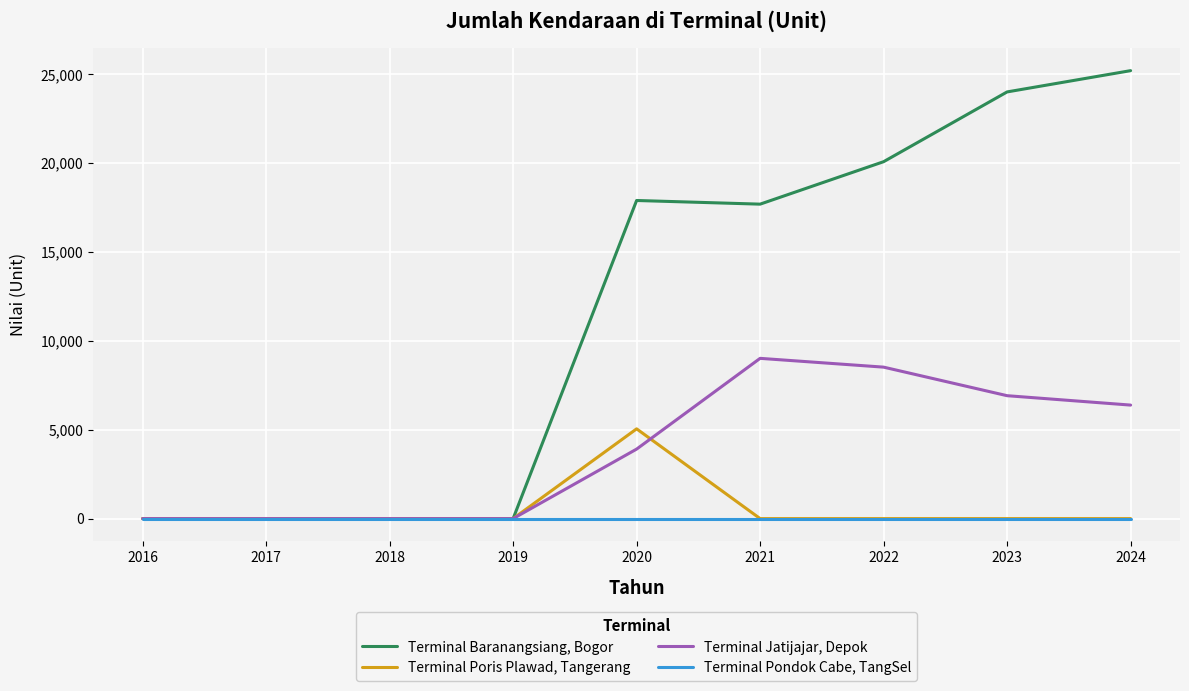

What is the highest value of the Terminal Jatijajar, Depok series?

9020